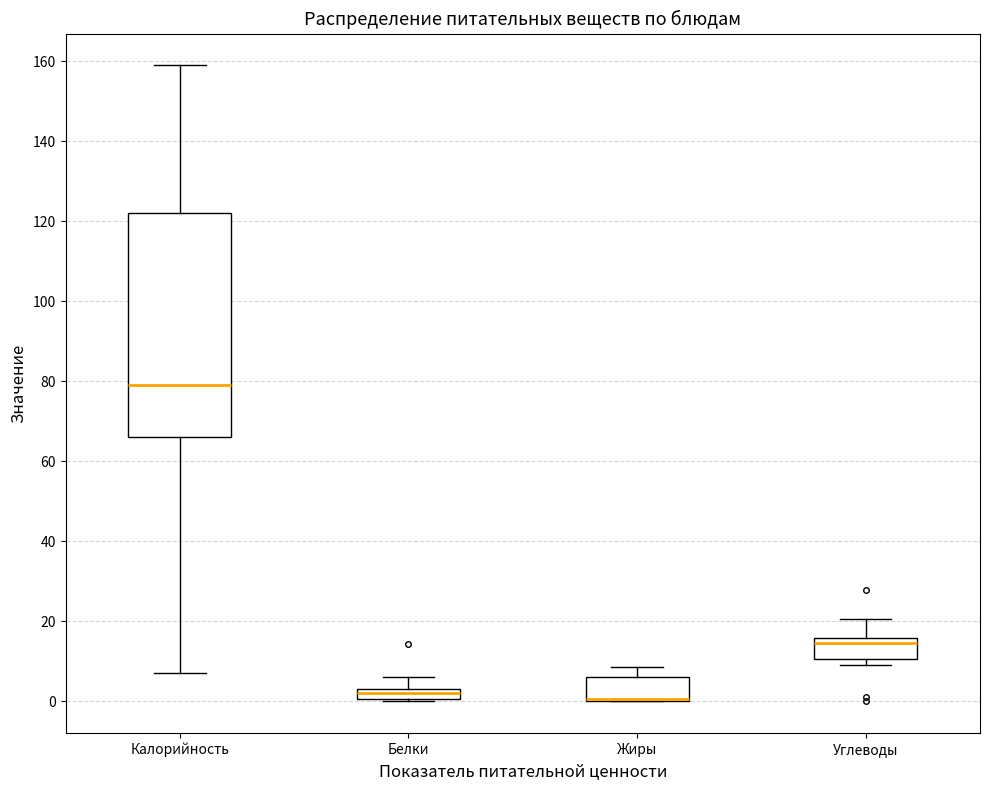

Which box is the tallest, from its lower edge to its upper edge?

Калорийность